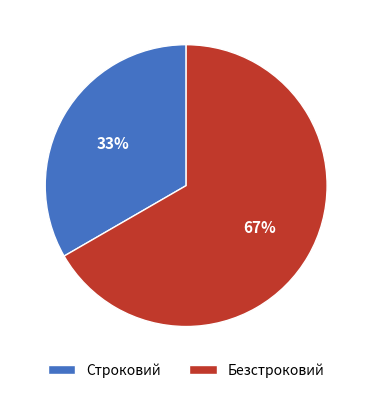

True or false: Безстроковий accounts for 67% of the total.

True